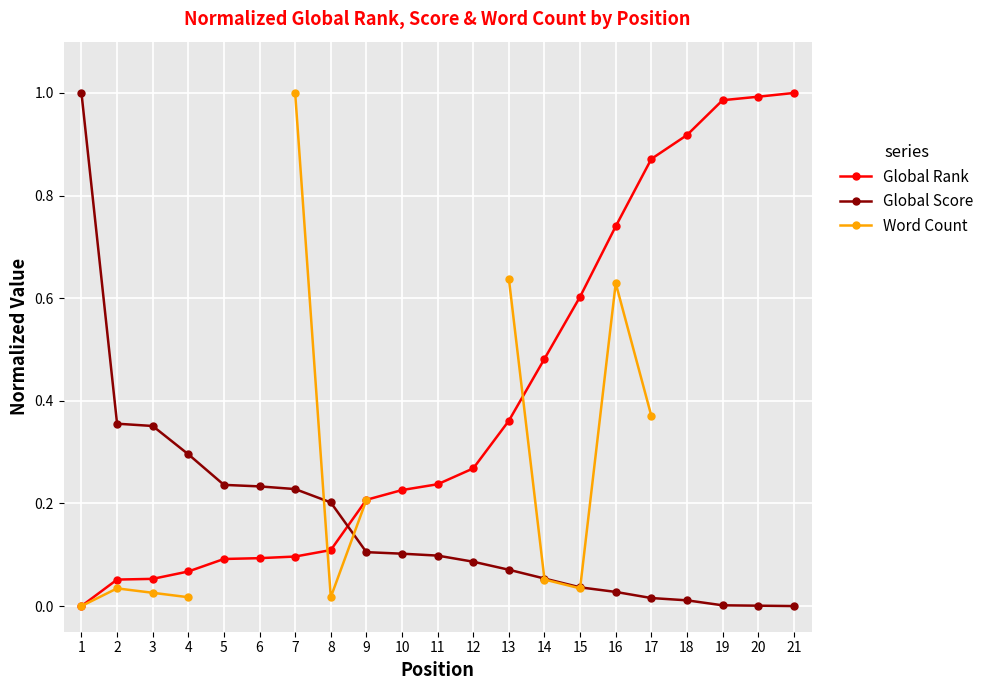

What is the value of the Global Rank point at the 2nd from the left?

0.1